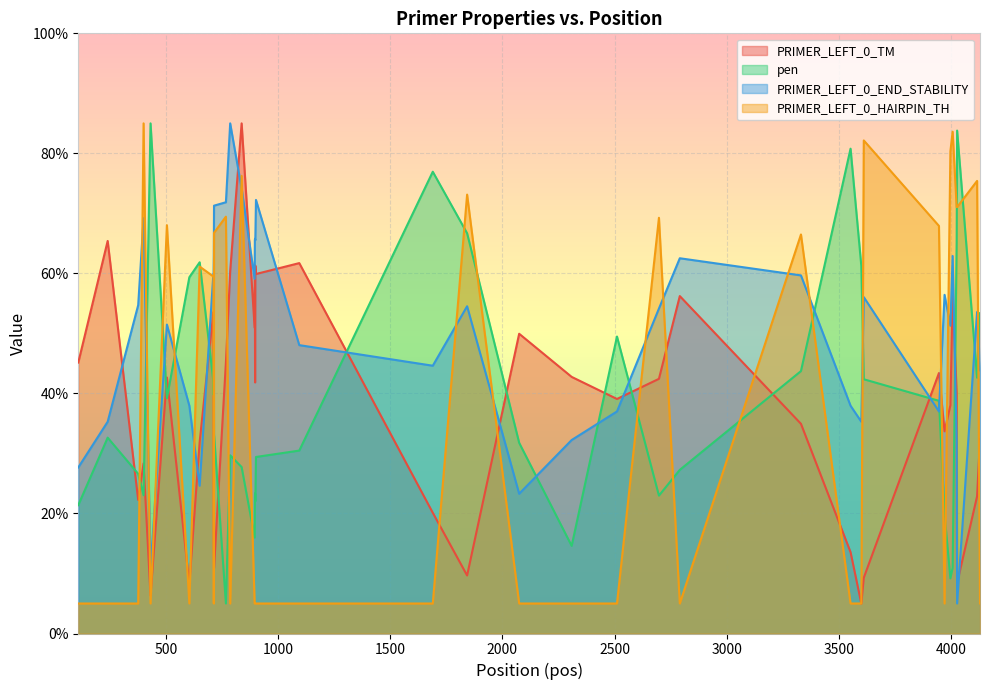

What is the maximum value shown in the chart?

85.0